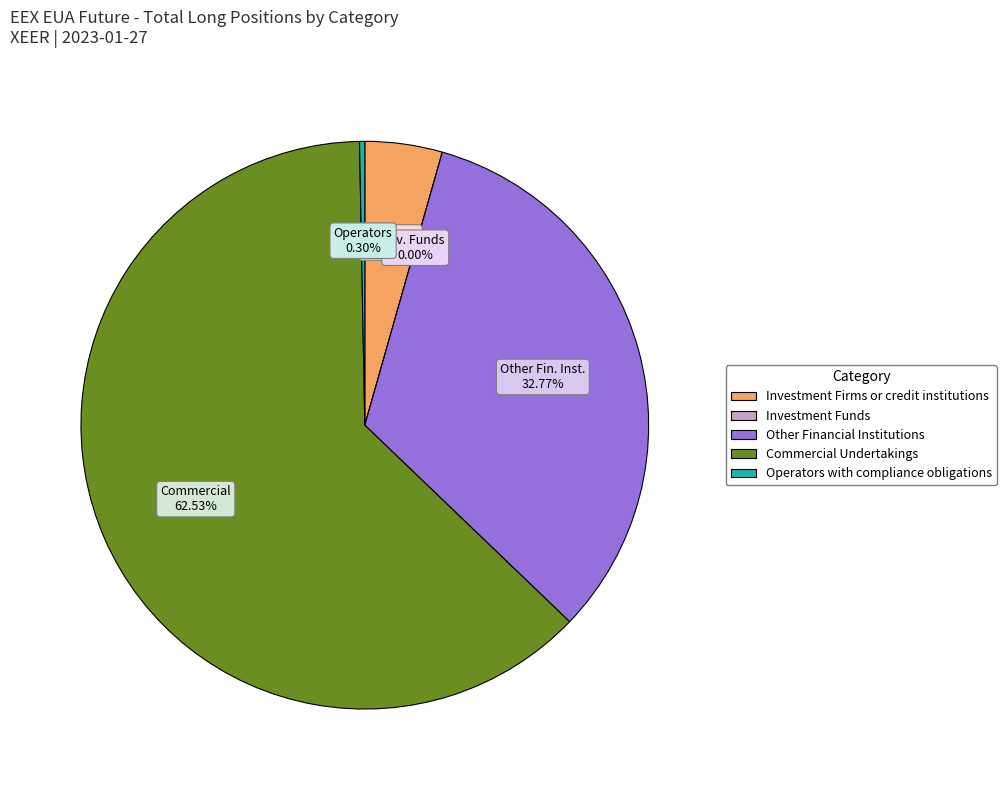

Which slice is the largest?

Commercial Undertakings